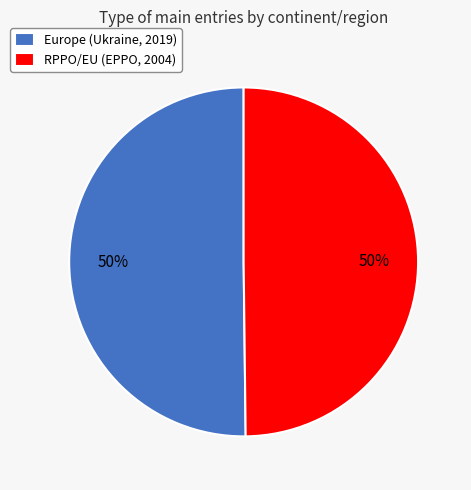

Approximately how many times larger is the value at RPPO/EU (EPPO, 2004) compared to Europe (Ukraine, 2019)?

1.0